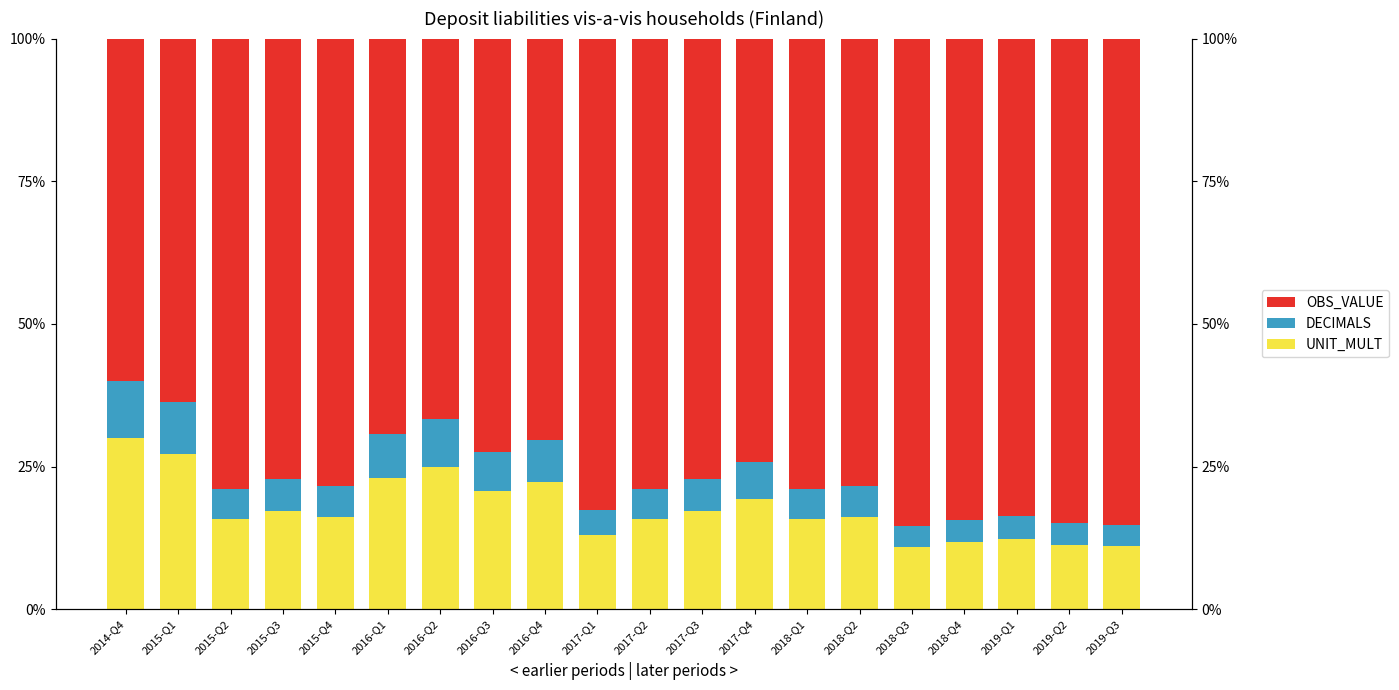

How many bars are there in each group?

3